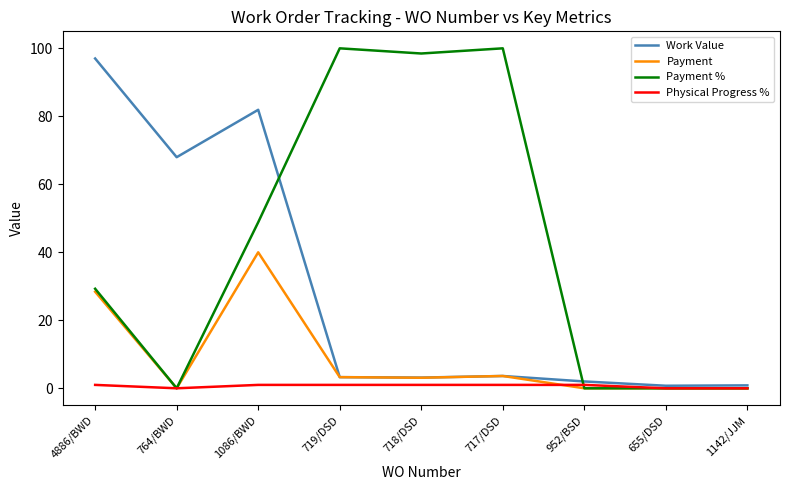

At which category is the sum across all series the highest?

1086/BWD